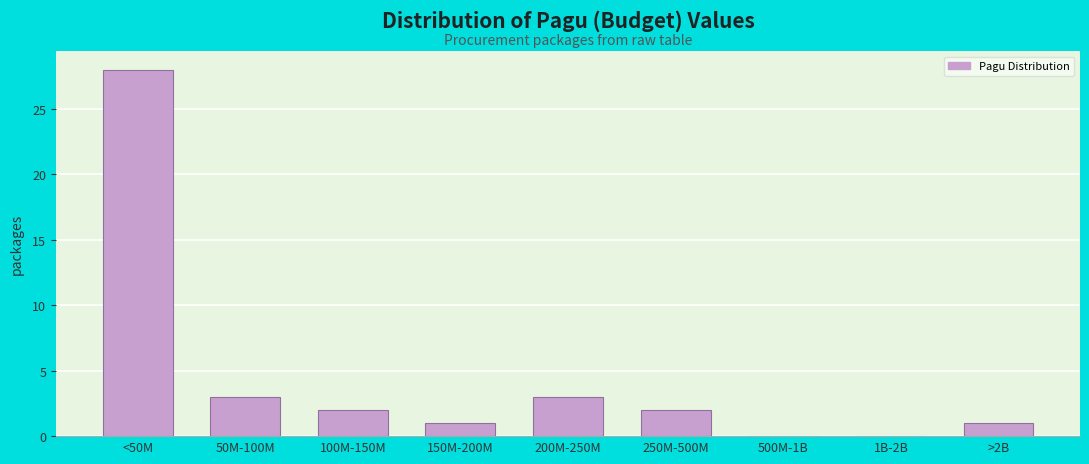

Reading right to left, transcribe all the data shown in this chart.

>2B=1	1B-2B=0	500M-1B=0	250M-500M=2	200M-250M=3	150M-200M=1	100M-150M=2	50M-100M=3	<50M=28